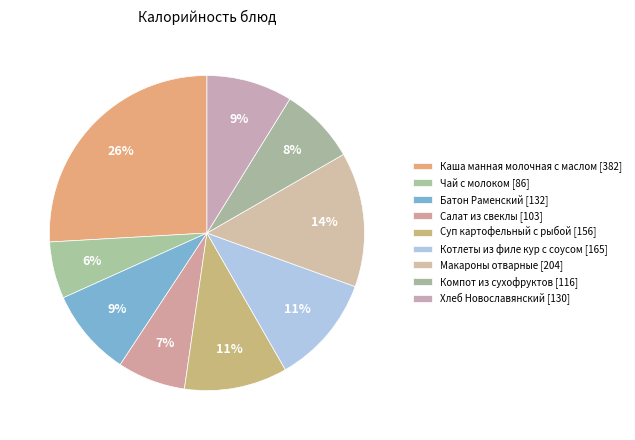

To the nearest percent, what is the average slice percentage?

11%